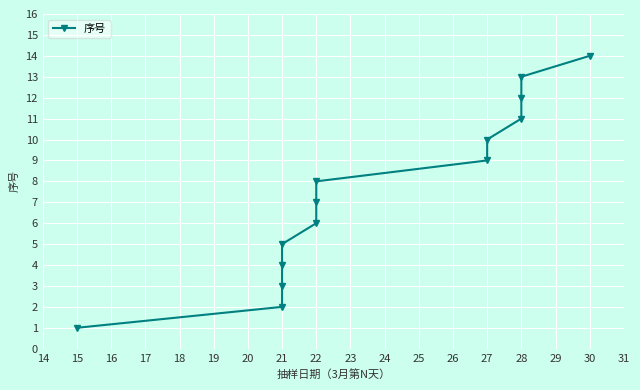

What is the difference between the maximum and minimum values?

13